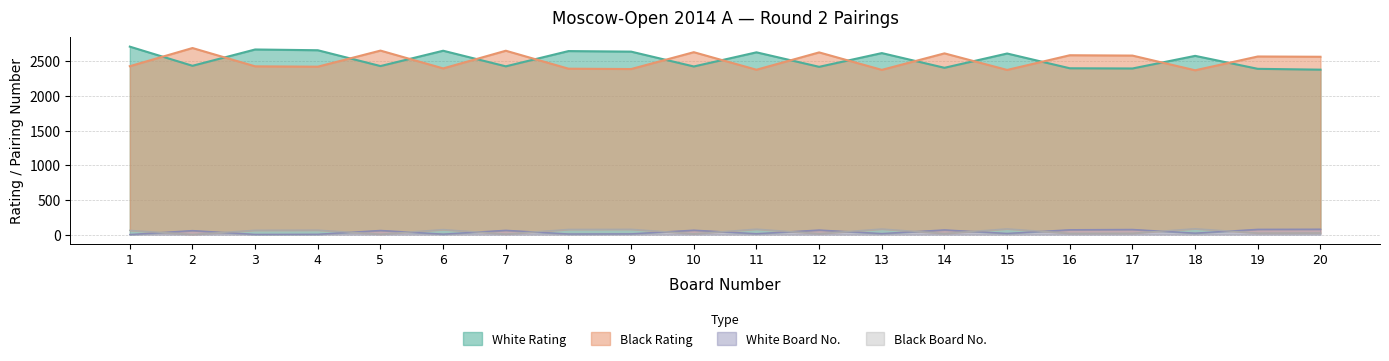

How many interior local valleys does the White Num series have?

7